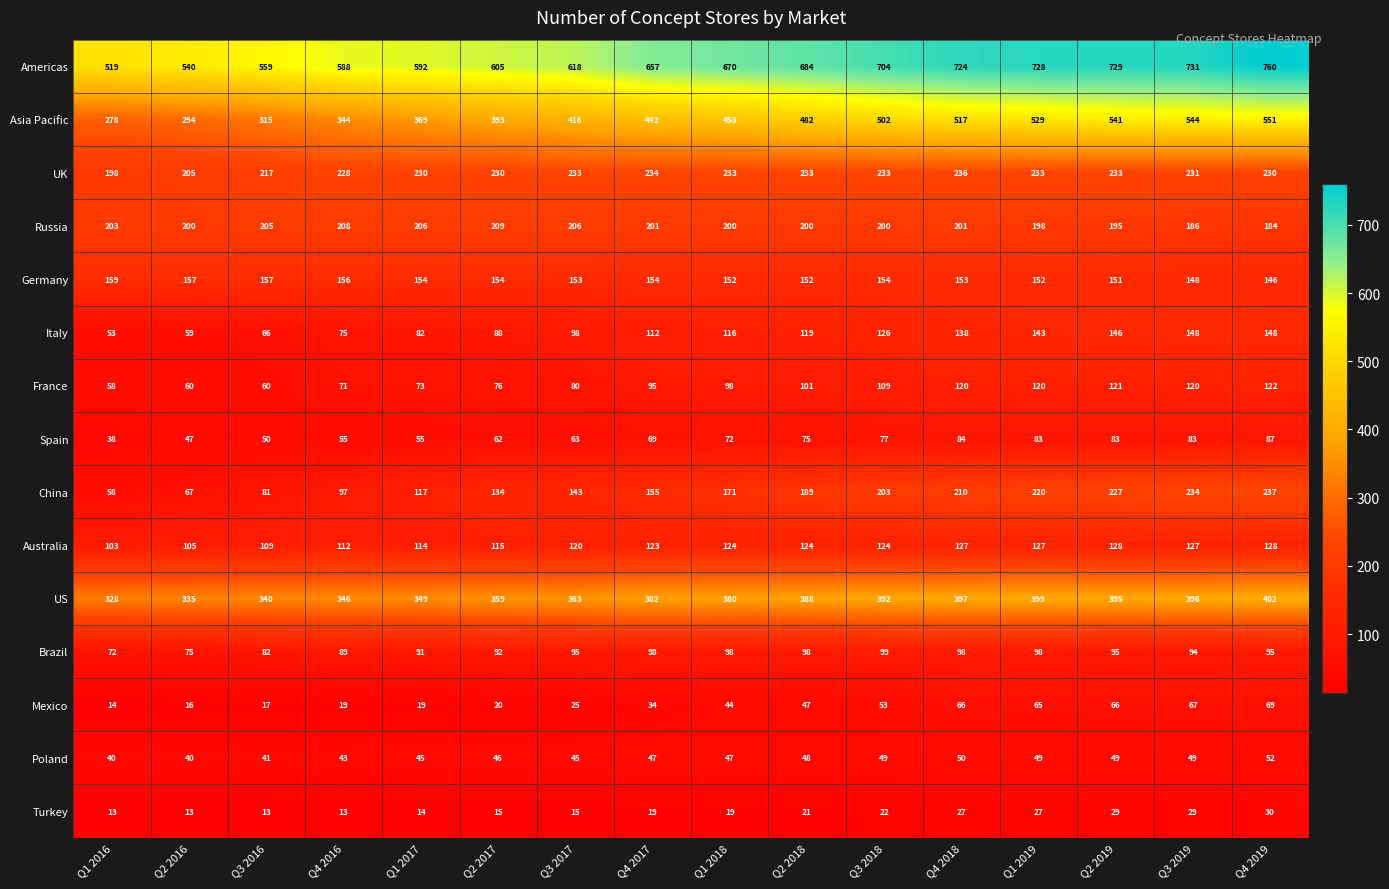

True or false: Turkey has a value of 27 at Q1 2019.

True